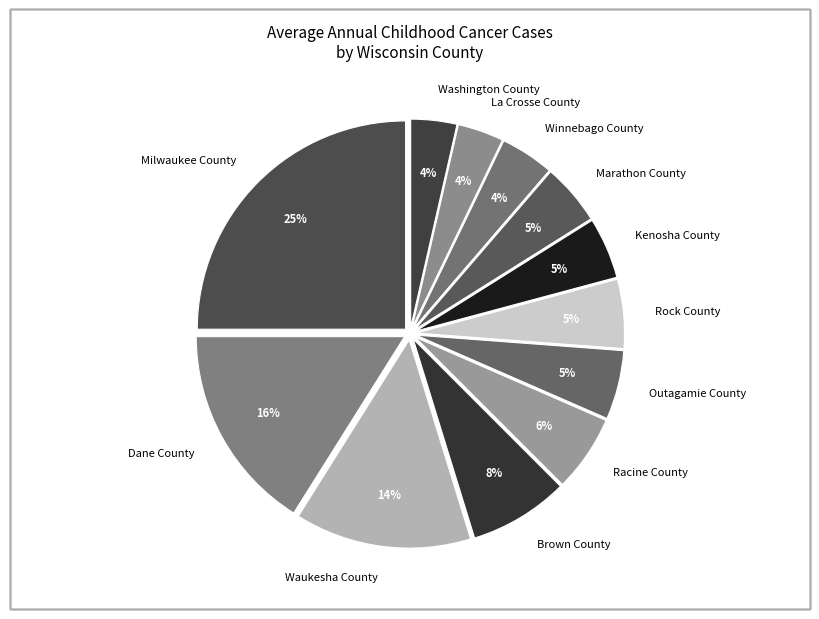

Does Winnebago County represent more than half of the total?

No